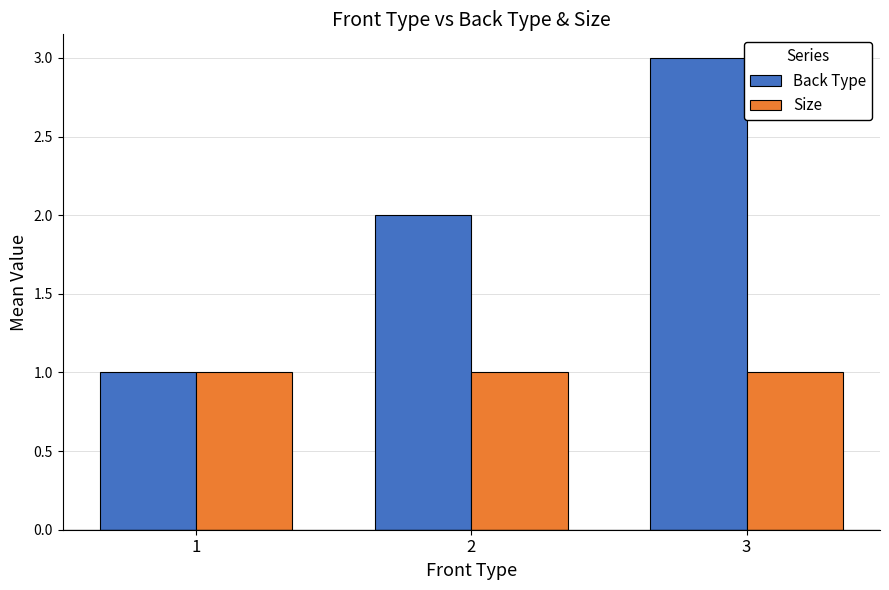

Which series has the widest spread of values?

Back Type